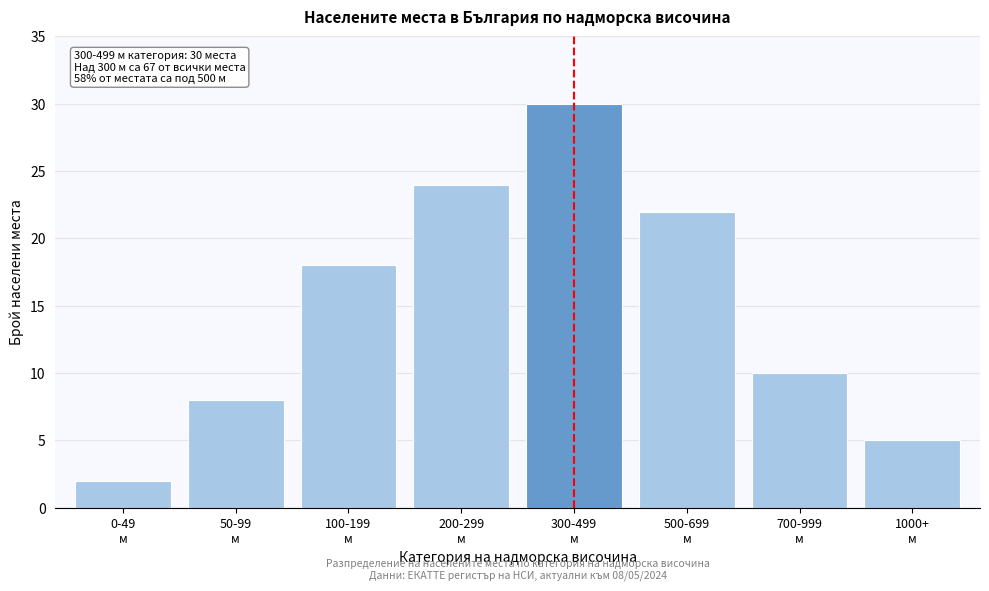

Reading left to right, list all the values displayed in this chart.

2	8	18	24	30	22	10	5